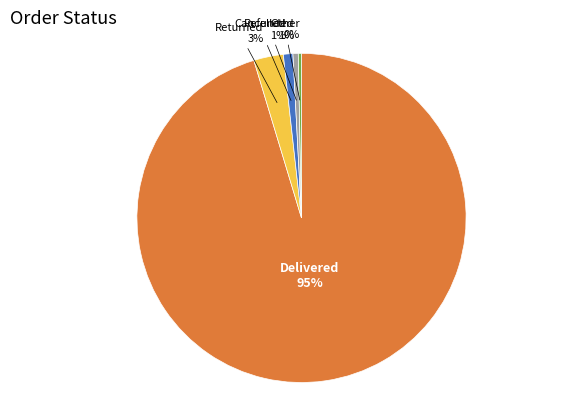

Is there a majority slice in this chart?

Yes